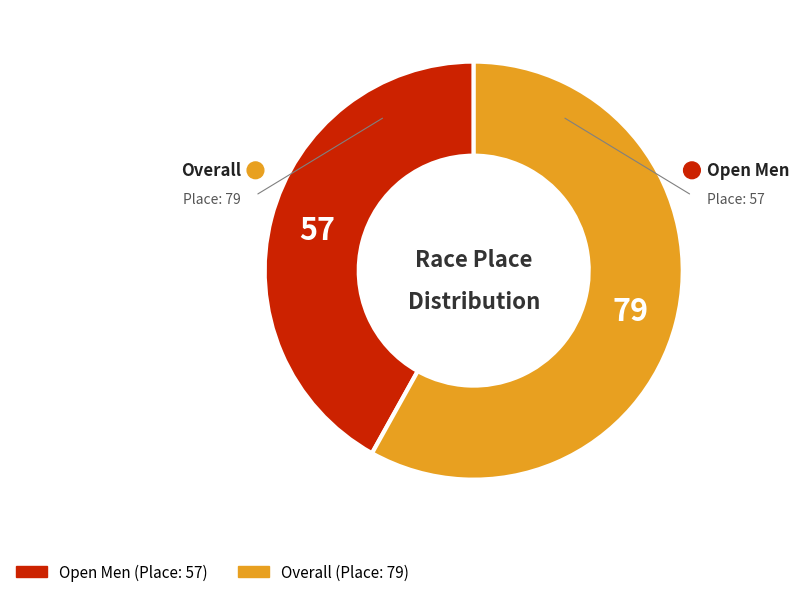

Rank the categories by value from lowest to highest.

Open Men, Overall